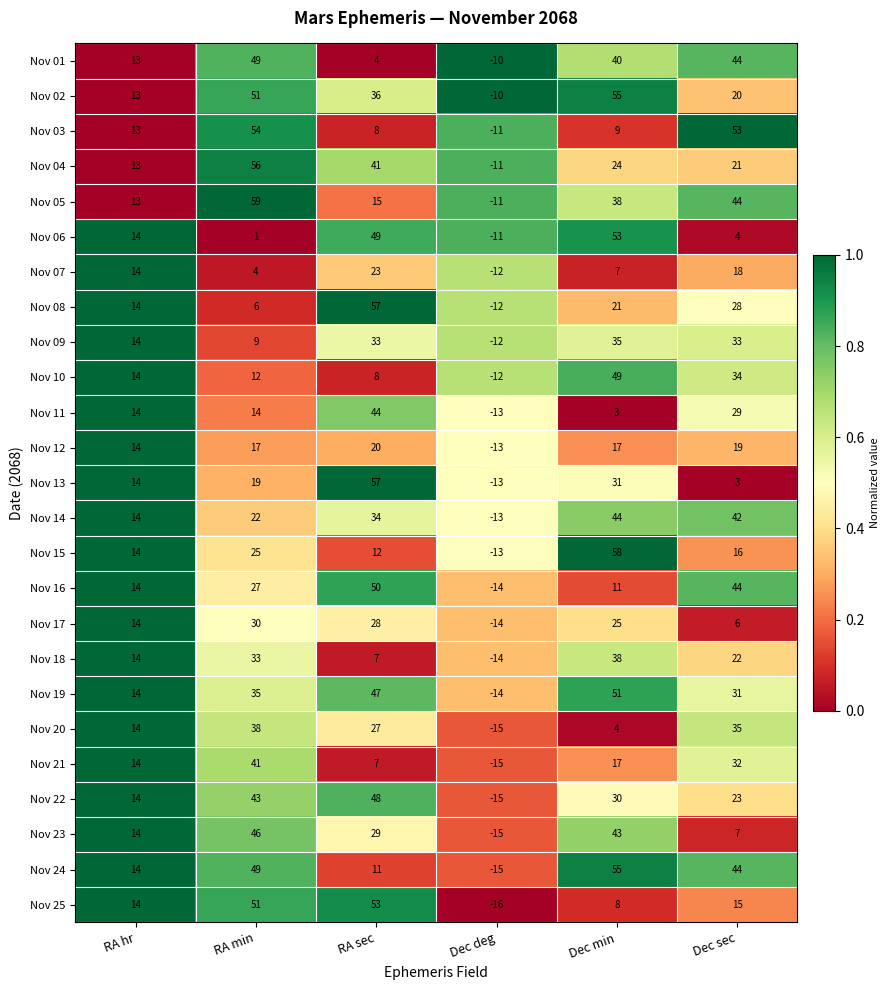

Which series has the widest spread of values?

Nov 15